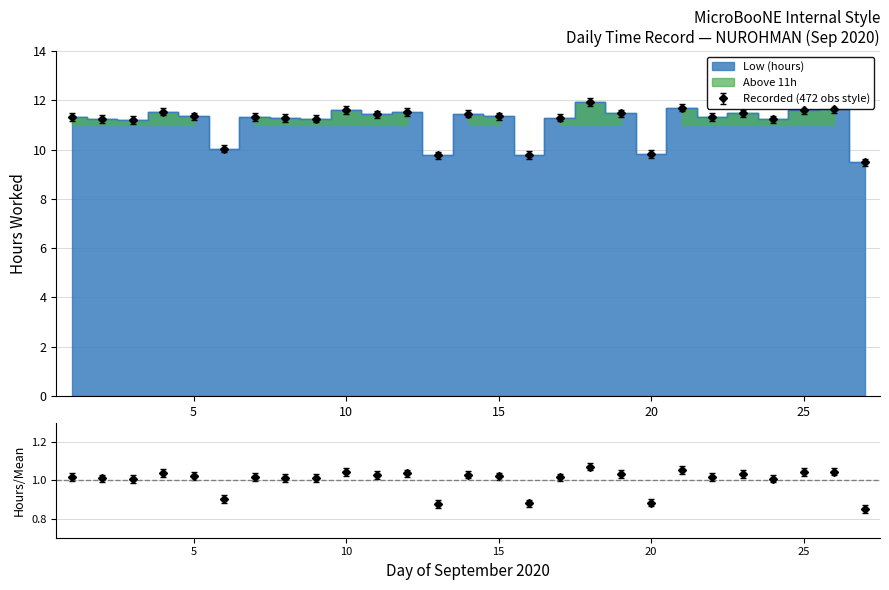

At which label is the value closest to 10?

6